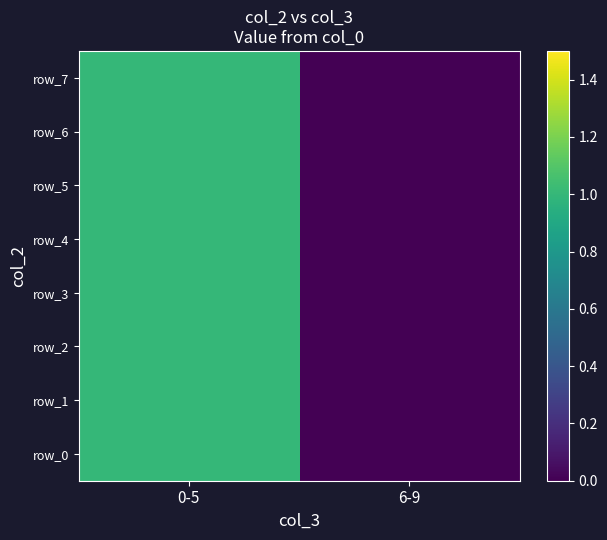

Is the value of row_1 at 0-5 greater than the value of row_5 at 0-5?

No